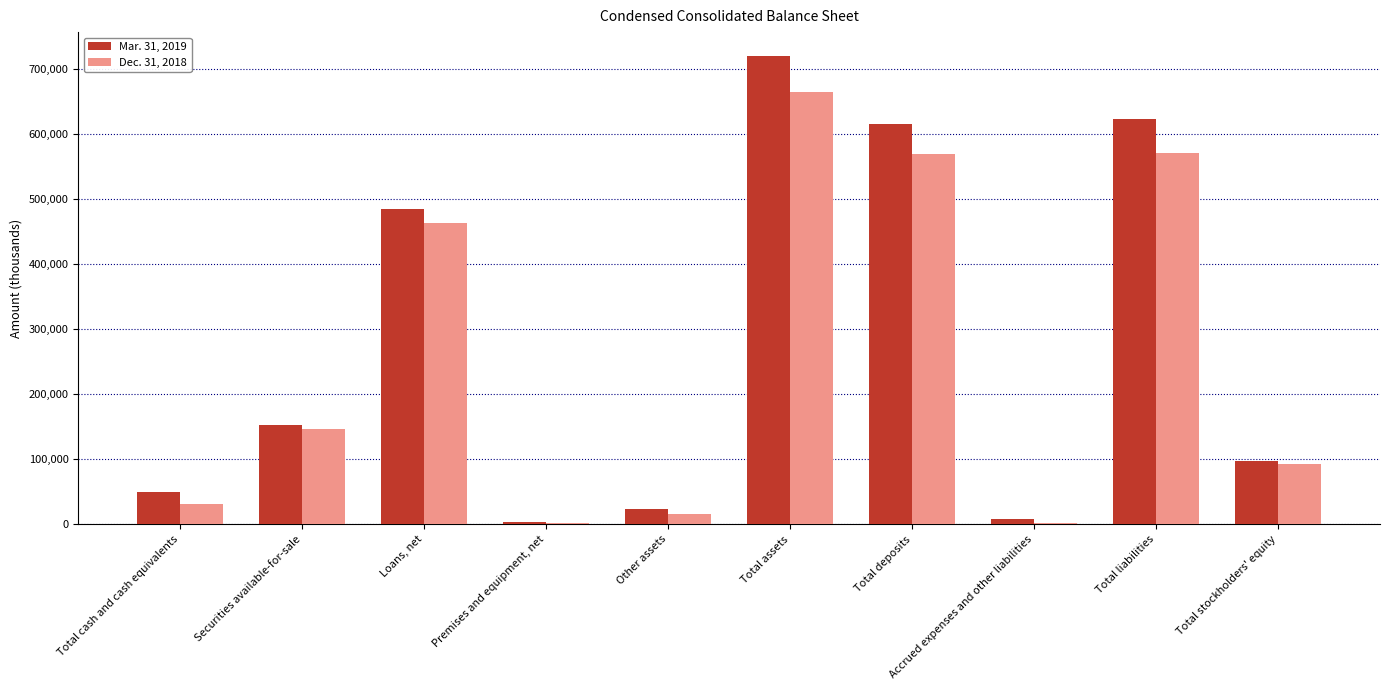

How many data points in Mar. 31, 2019 are less than 152909?

5